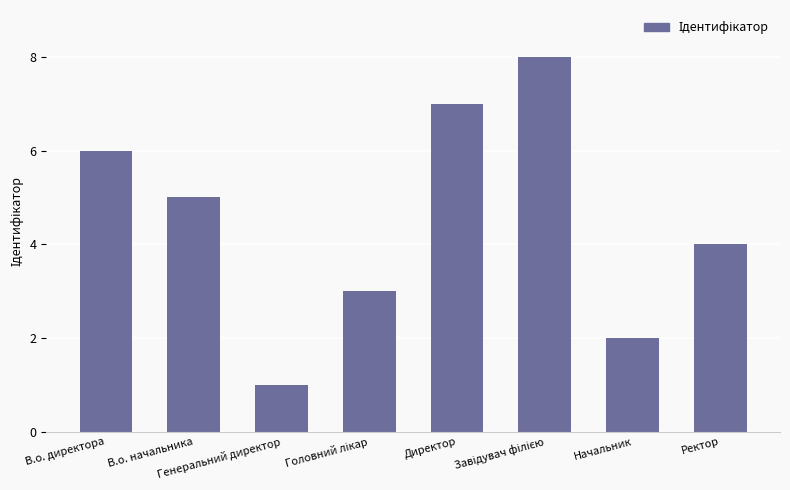

Count the number of data series in this chart.

1